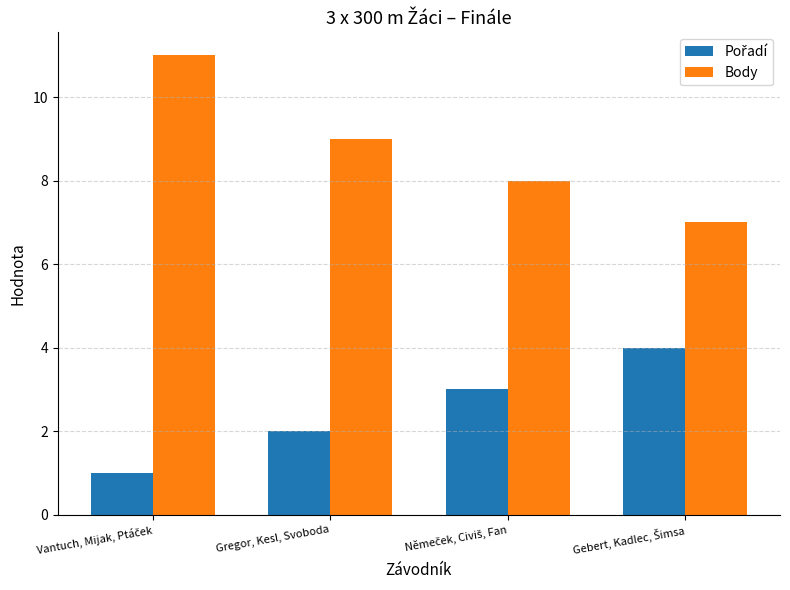

What is the difference between the maximum and minimum values in the Body series?

4